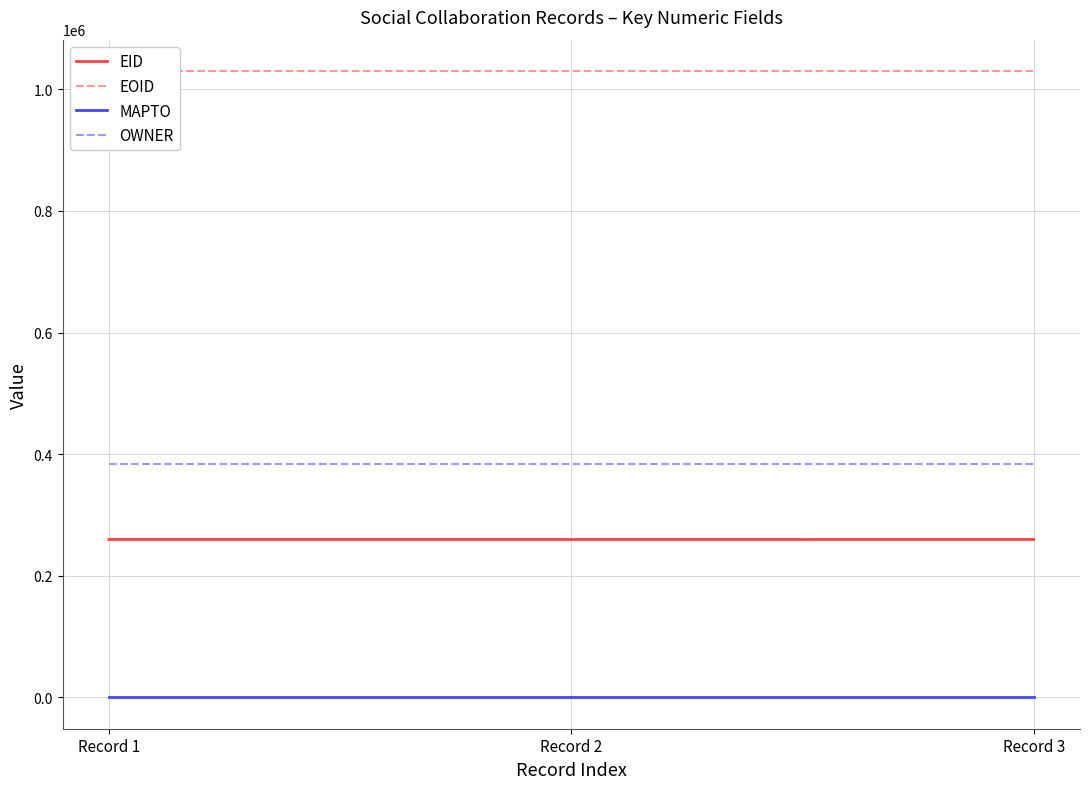

At how many categories does at least one series exceed 448192?

3